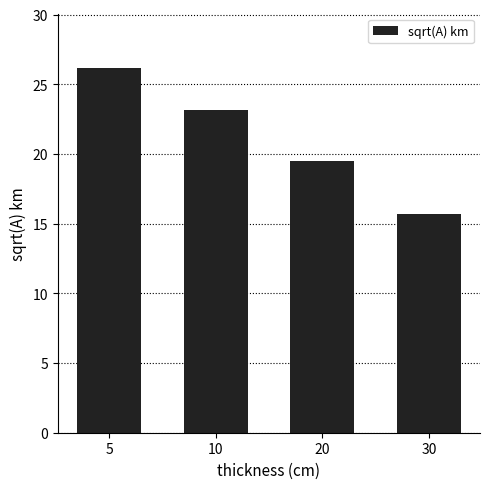

The value at 10 is 23.2. True or false?

True